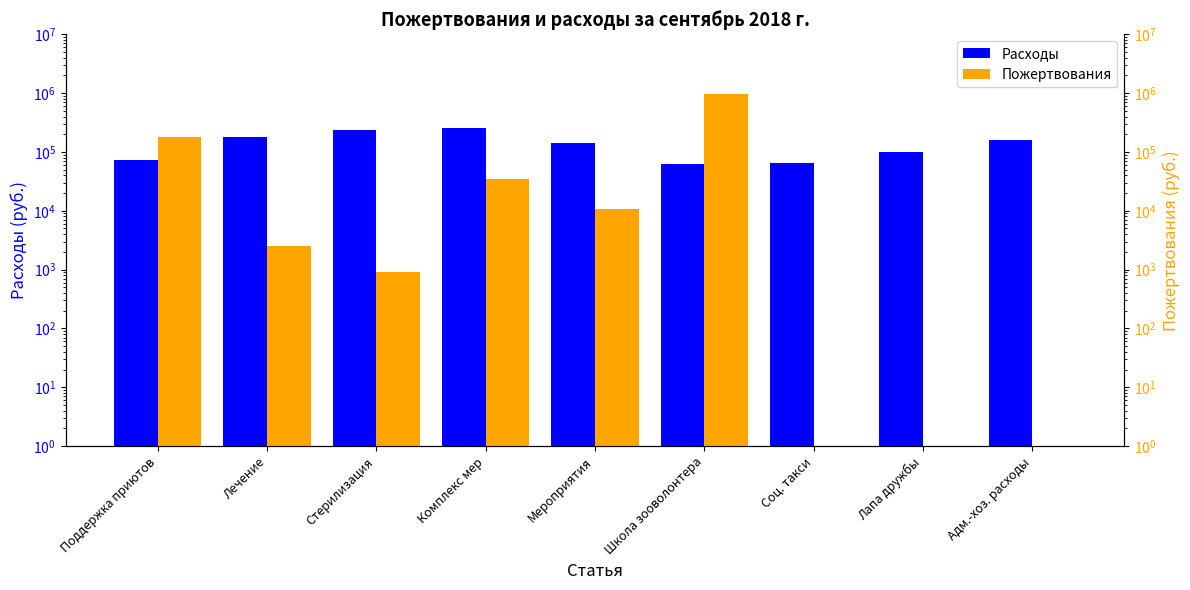

True or false: Расходы has a value of 215764.3 at Мероприятия.

False